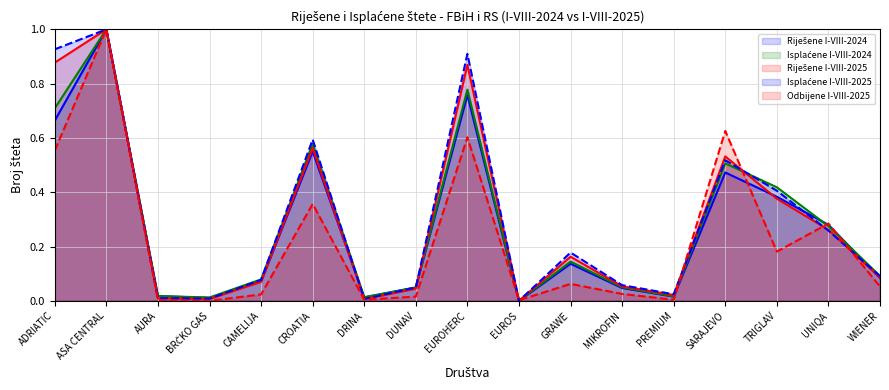

Which category has the highest value across all series?

ASA CENTRAL